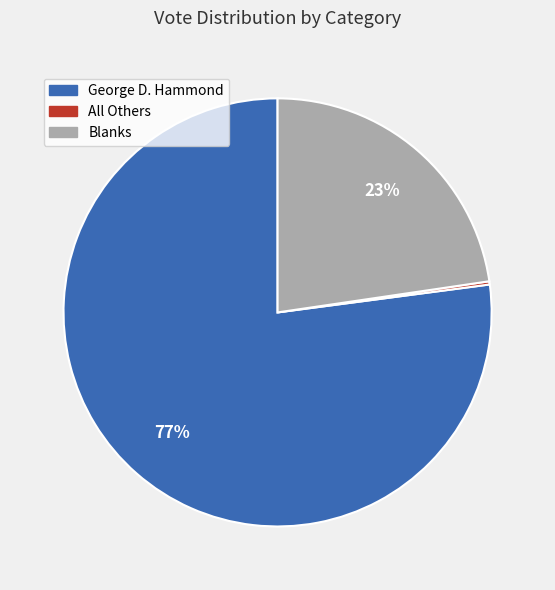

To the nearest percent, what is the average slice percentage?

33%